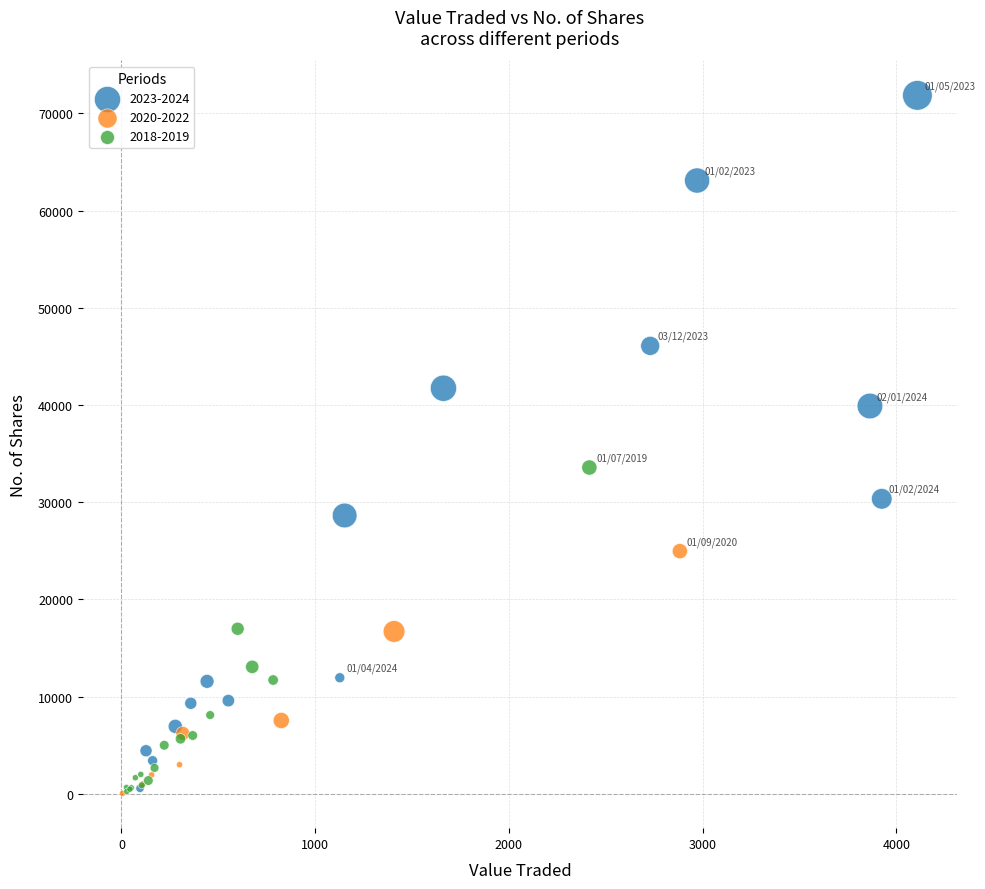

Which series contains the highest Y value?

2023-2024